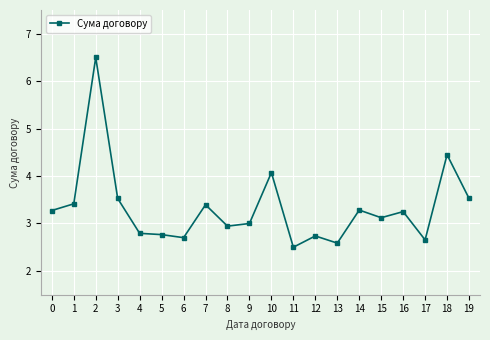

Between 13 and 14, which is larger?

14